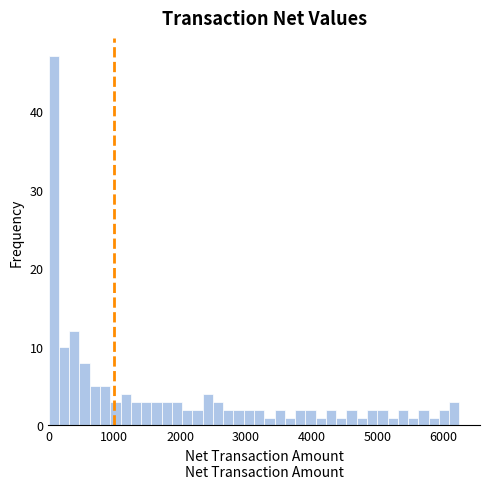

Read against the x-axis, roughly where is the centre of the tallest bar?

100